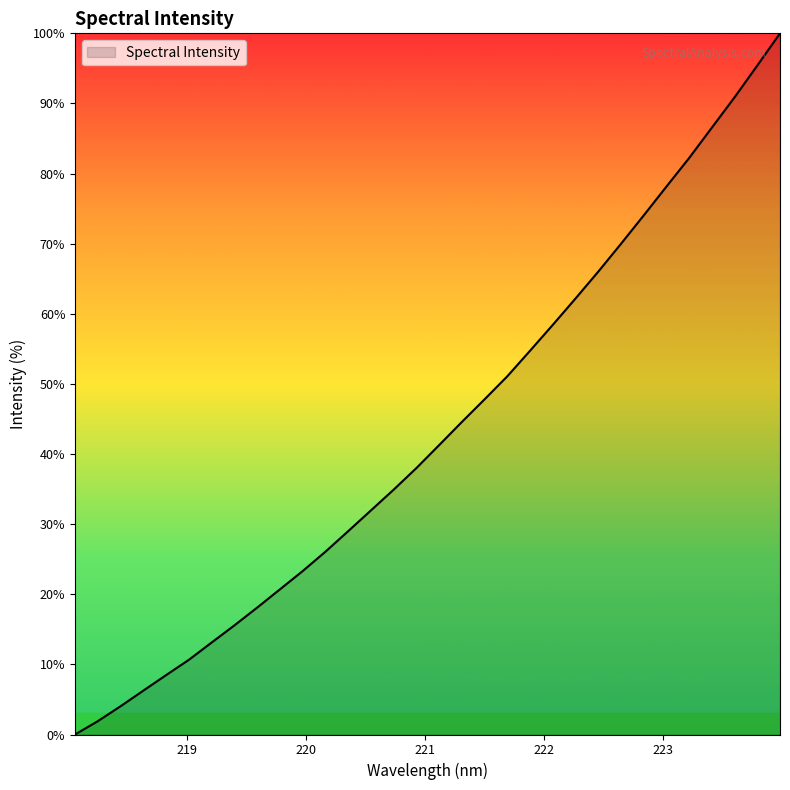

What is the maximum value shown in the chart?

100.0